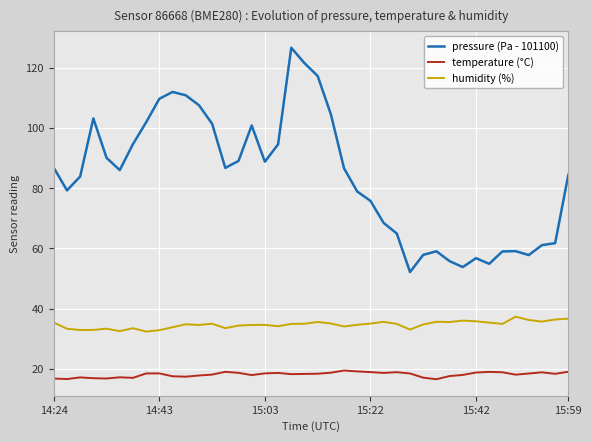

List the series in order of their overall mean, lowest first.

temperature (°C), humidity (%), pressure (Pa - 101100)